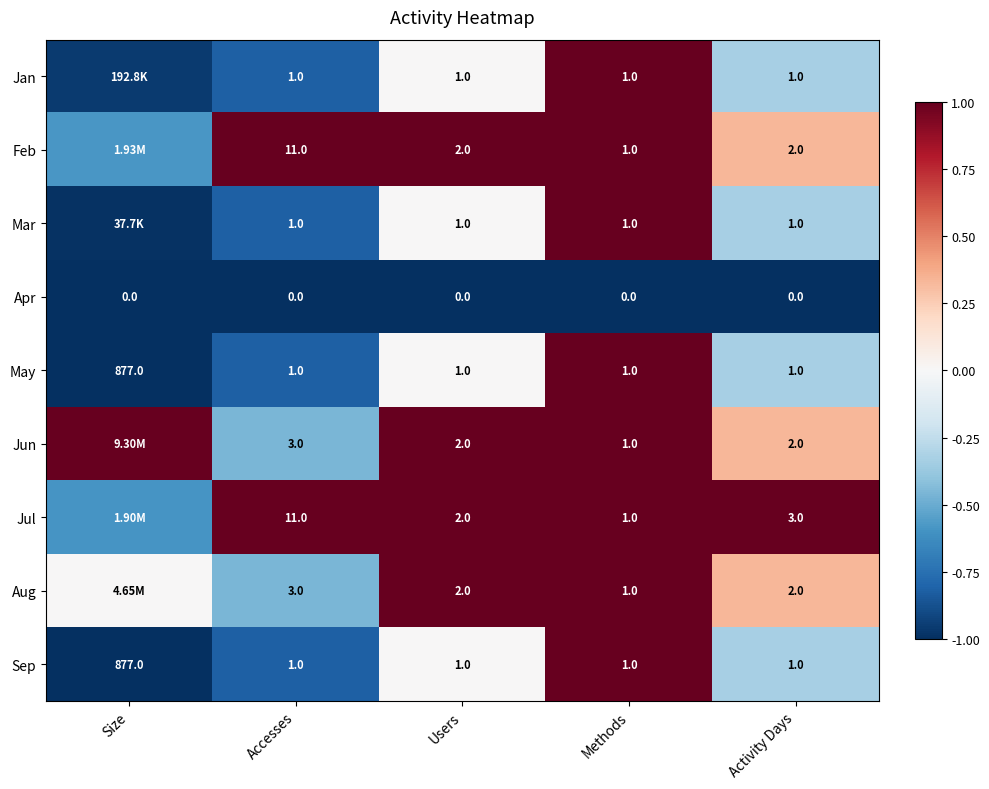

Is it true that Jun equals 1.0 at Methods?

True